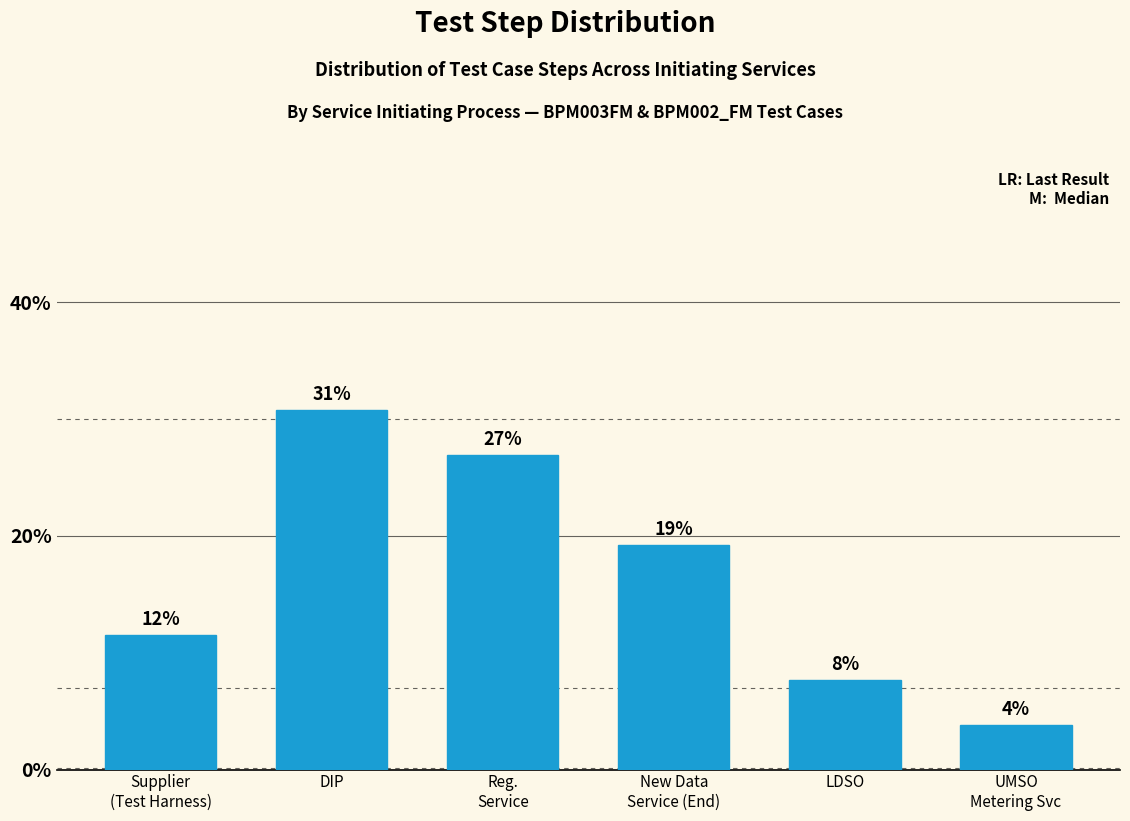

What is the label of the 1st bar from the right?

UMSO
Metering Svc